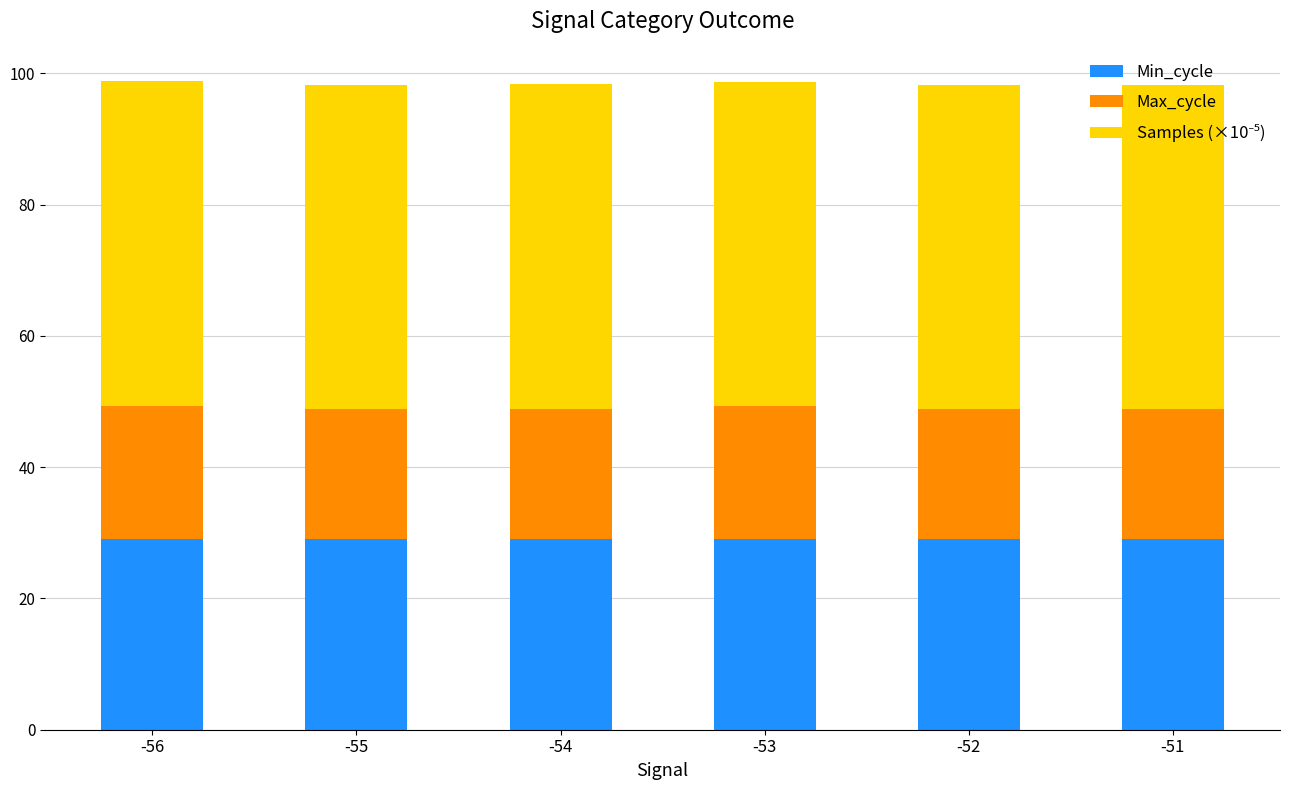

What is the total value across all series at -53?

98.7